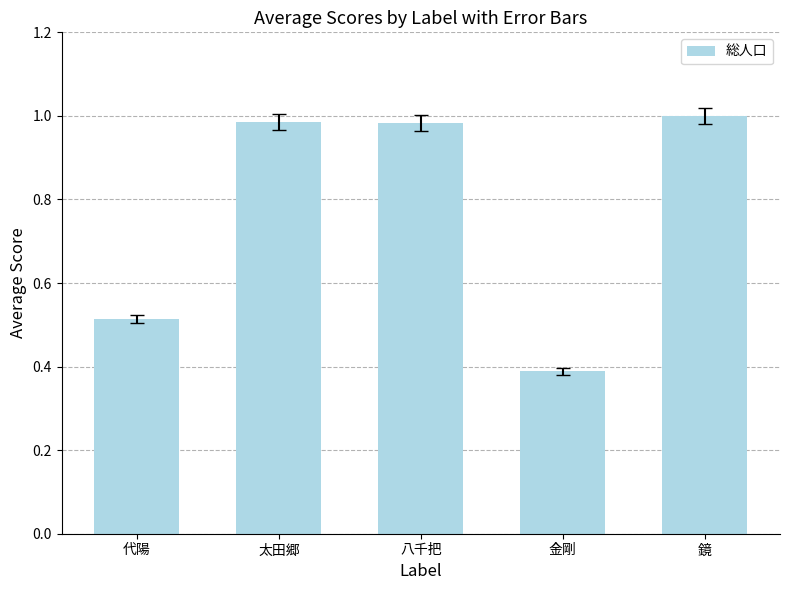

True or false: the data shows 0.4 at 金剛.

True